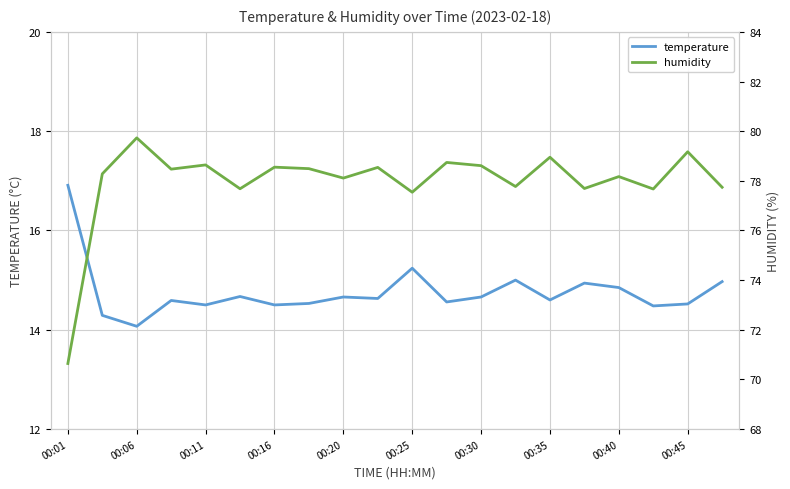

What is the maximum value for temperature?

16.9